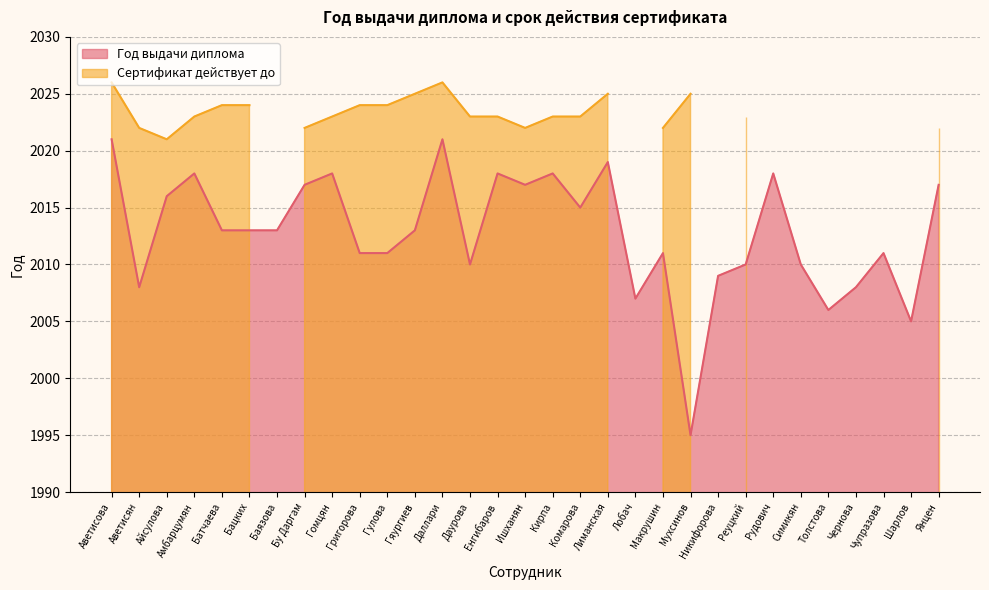

The value at Мухсинов is 1995. True or false?

True